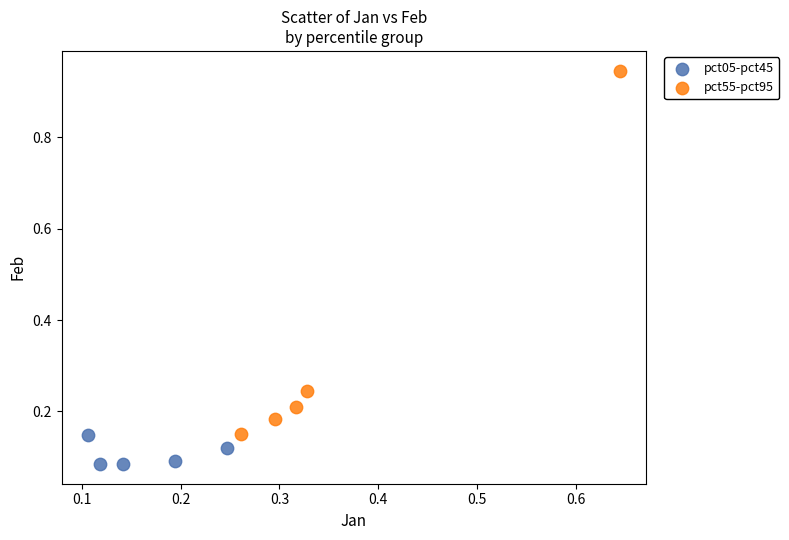

Which series has the largest Y range (max minus min)?

pct55-pct95